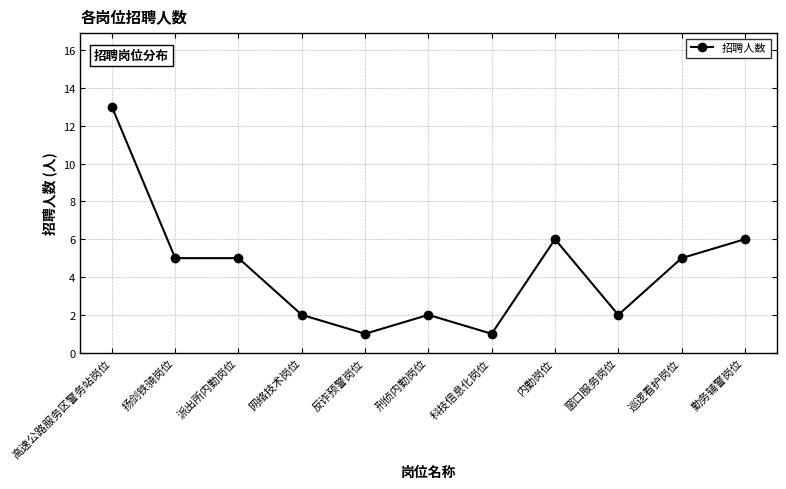

True or false: the data has more than 0 interior local peaks.

True